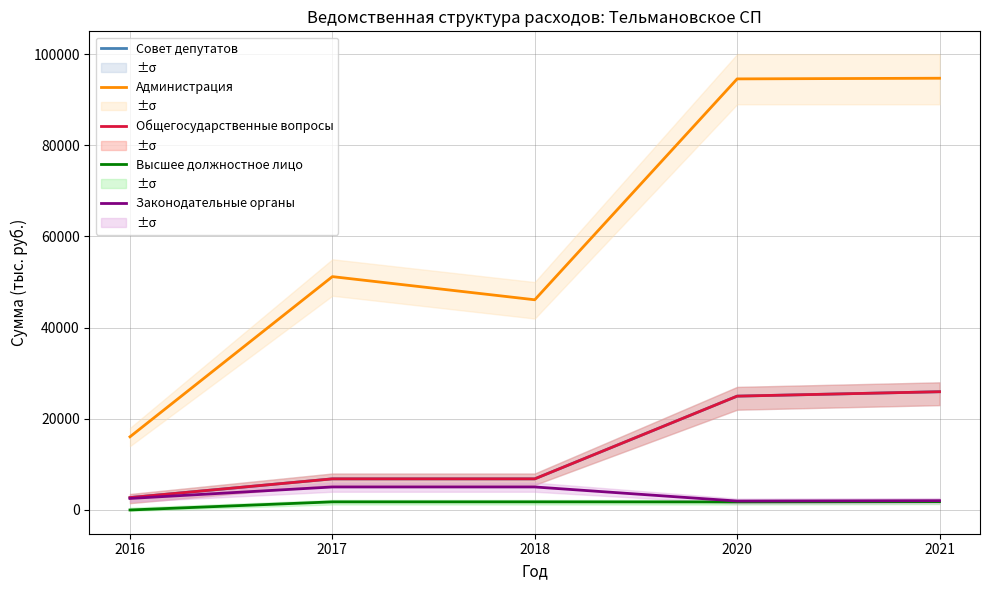

True or false: Совет депутатов and Администрация cross at least once.

False